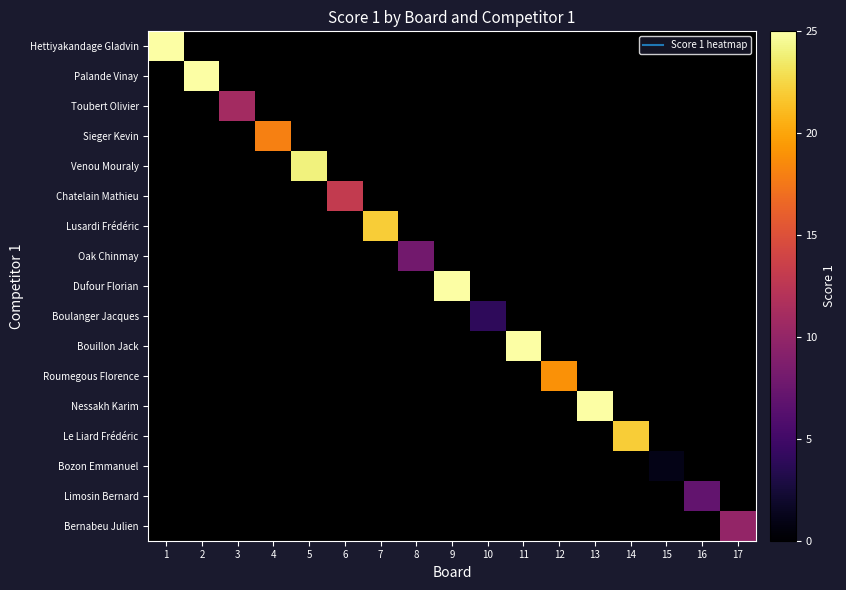

What is the minimum value shown in the chart?

1.0